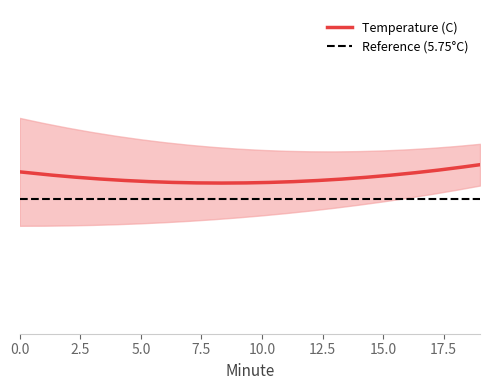

Is this an area chart (filled region under the line)?

No